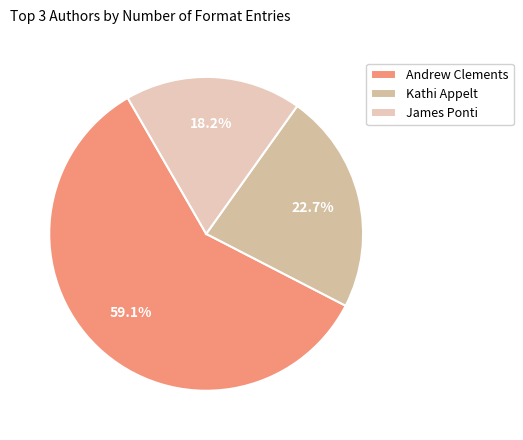

Count the number of slices in the pie.

3